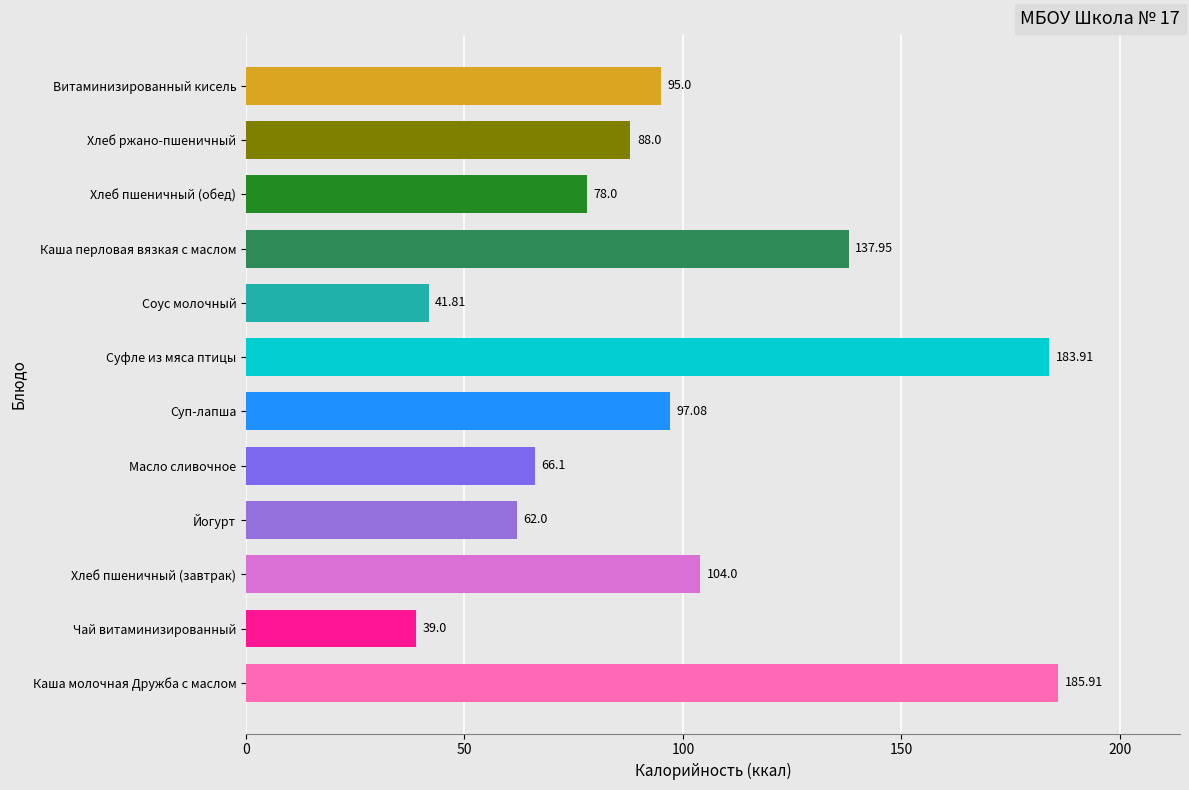

Where is the data nearest to the value 112?

Хлеб пшеничный (завтрак)